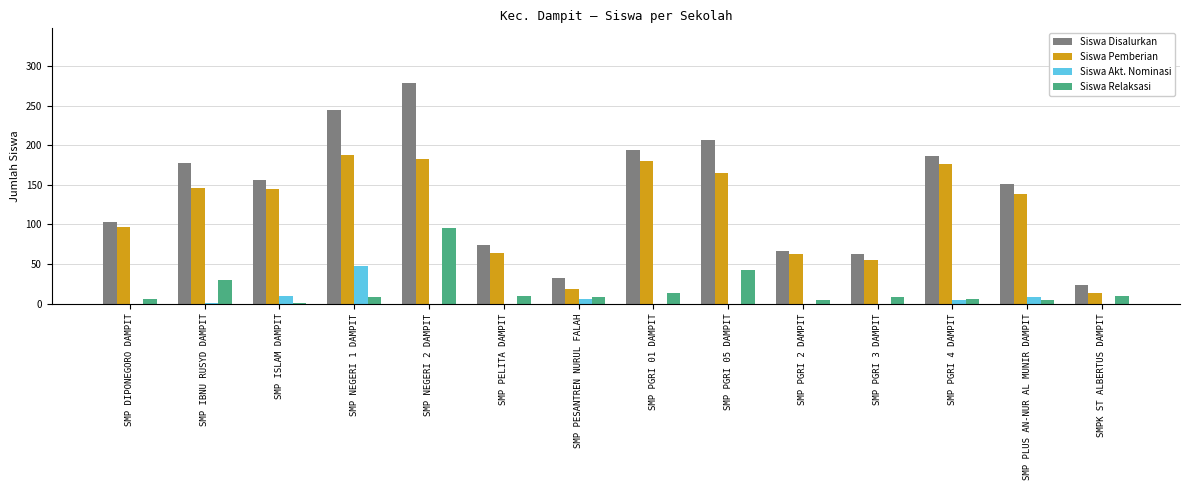

At which label does Siswa Akt. Nominasi reach its peak?

SMP NEGERI 1 DAMPIT